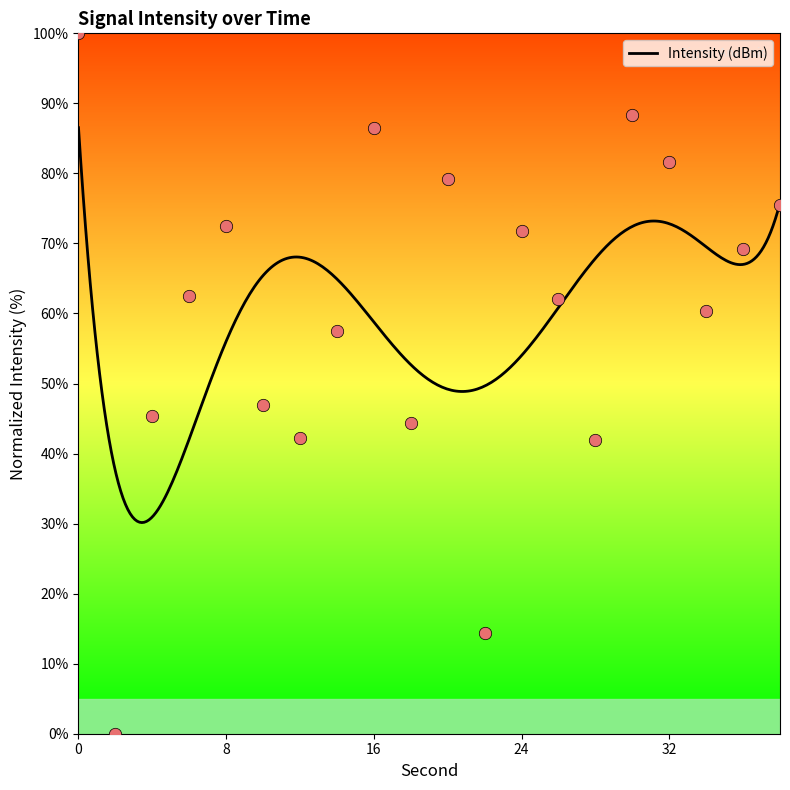

What is the change in value from 6 to 14?

-5.0